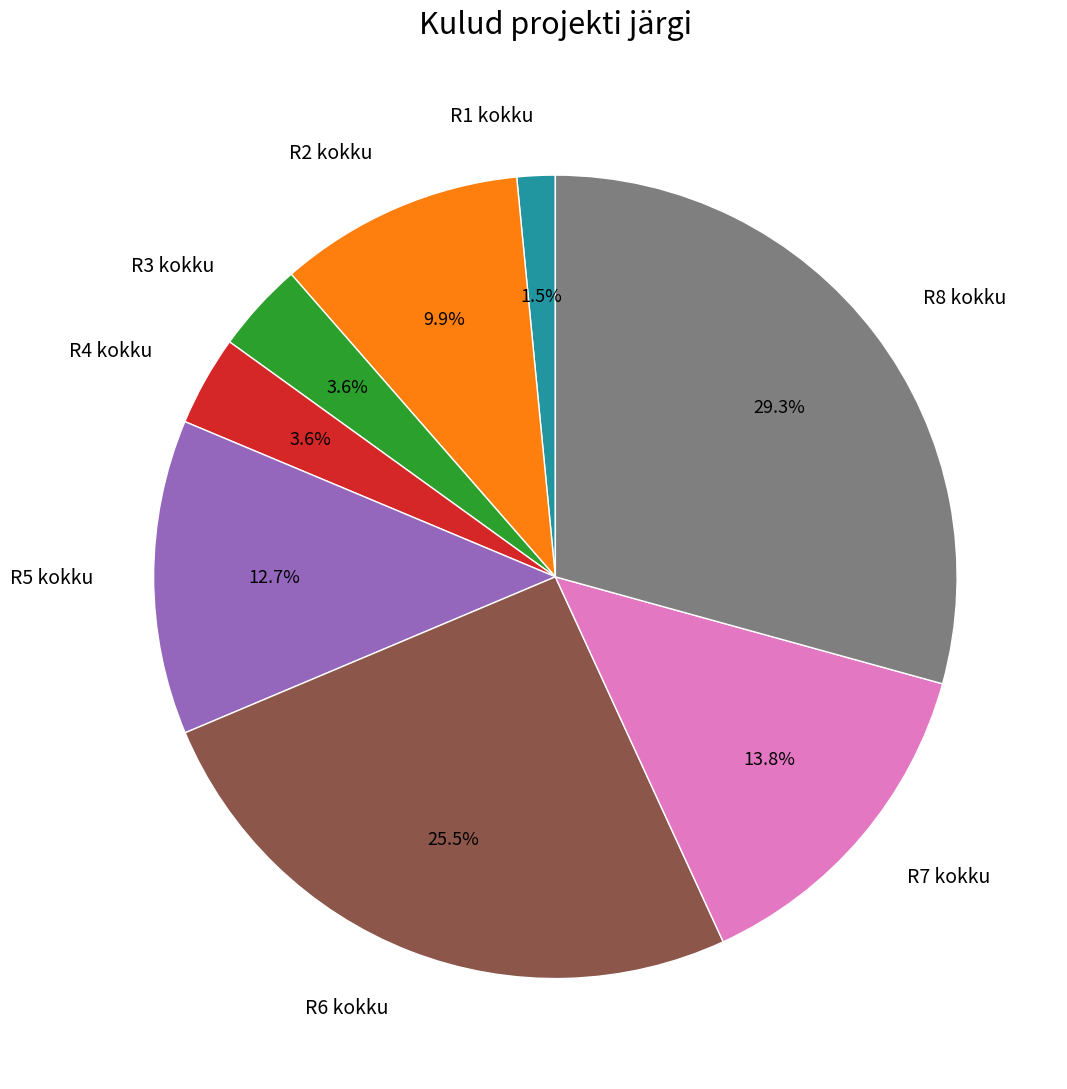

Which has a higher value, R5 kokku or R6 kokku?

R6 kokku